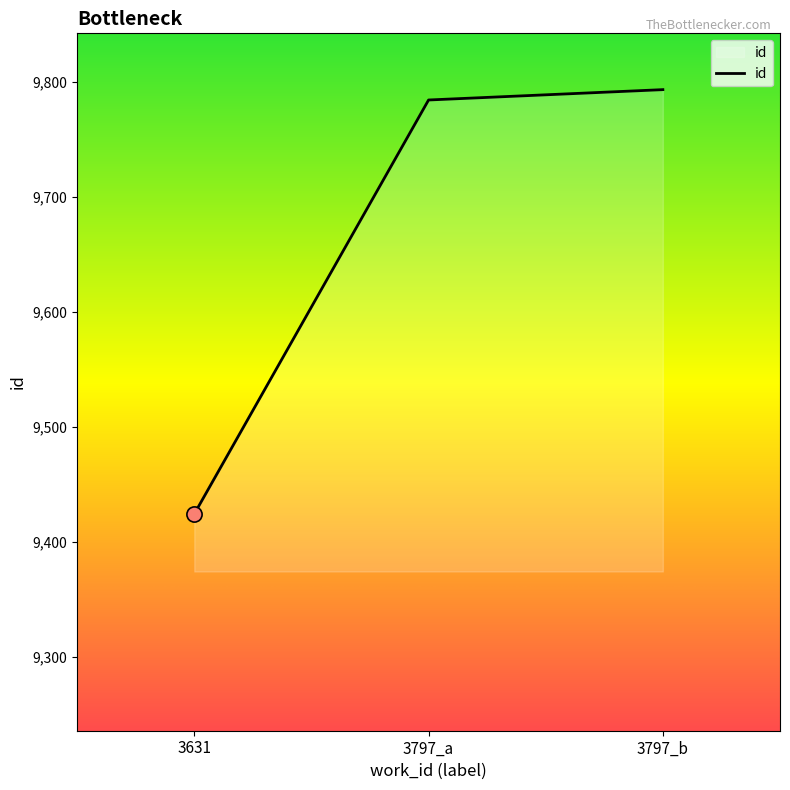

What is the change in value from 3631 to 3797_a?

+360